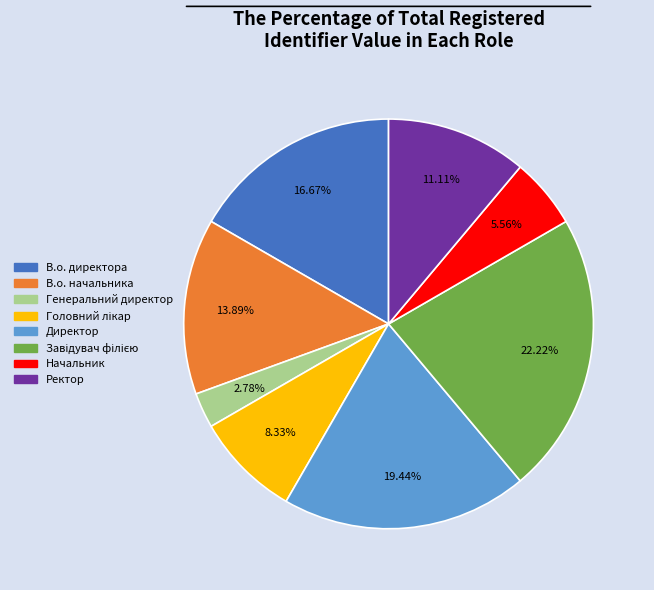

Which slice is the smallest?

Генеральний директор